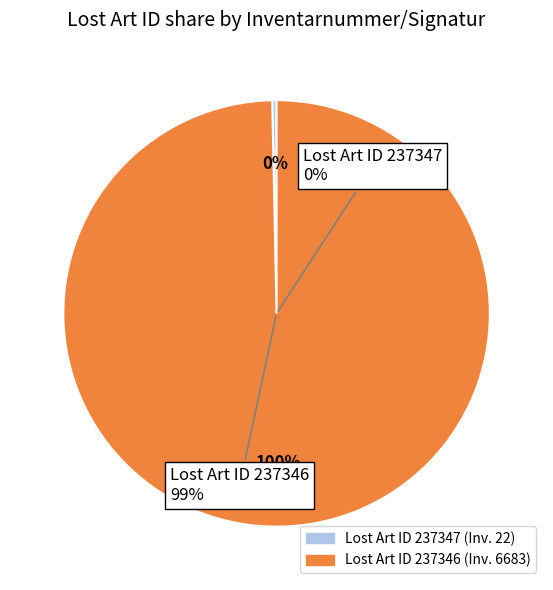

The 237347 slice represents 1% of the pie. True or false?

False